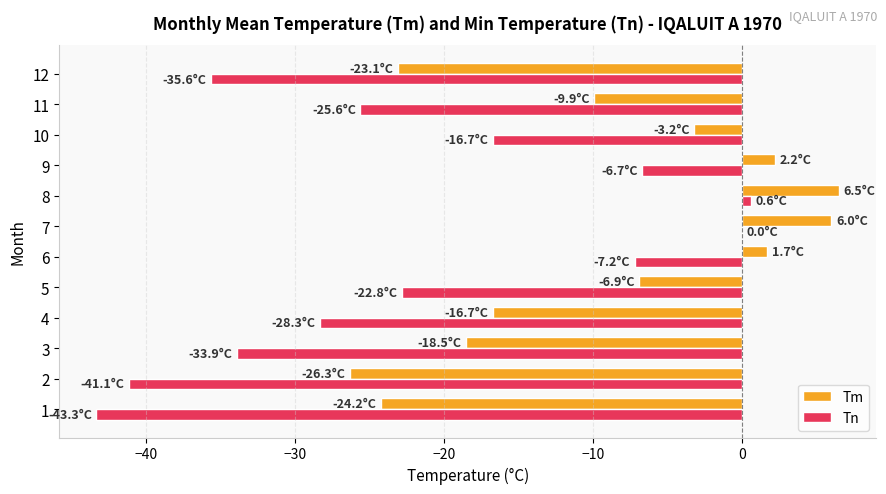

What is the maximum value shown in the chart?

6.5